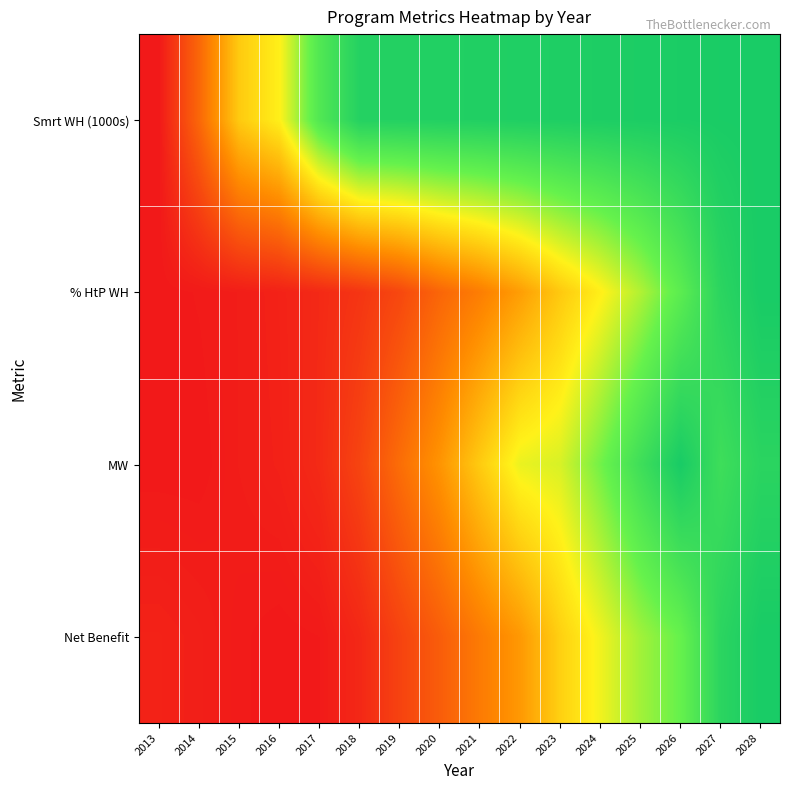

Reading left to right, transcribe all the data shown in this chart.

Smrt WH (1000s): 2013=0.0	2014=0.2	2015=0.5	2016=0.5	2017=0.8	2018=1.0	2019=1.0	2020=1.0	2021=1.0	2022=1.0	2023=1.0	2024=1.0	2025=1.0	2026=1.0	2027=1.0	2028=1.0
% HtP WH: 2013=0.0	2014=0.0	2015=0.0	2016=0.0	2017=0.0	2018=0.1	2019=0.1	2020=0.2	2021=0.3	2022=0.3	2023=0.4	2024=0.5	2025=0.7	2026=0.8	2027=0.9	2028=1.0
MW: 2013=0.0	2014=0.0	2015=0.0	2016=0.0	2017=0.0	2018=0.1	2019=0.2	2020=0.3	2021=0.5	2022=0.6	2023=0.6	2024=0.7	2025=0.9	2026=1.0	2027=0.9	2028=0.9
Net Benefit: 2013=0.0	2014=0.0	2015=0.0	2016=0.0	2017=0.0	2018=0.0	2019=0.1	2020=0.2	2021=0.3	2022=0.3	2023=0.5	2024=0.6	2025=0.7	2026=0.8	2027=0.9	2028=1.0